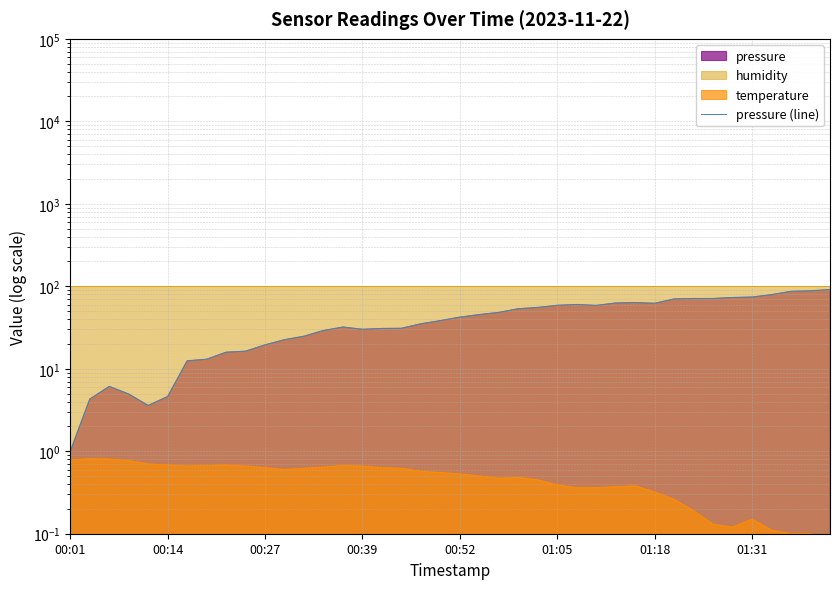

What is the difference between the maximum and second lowest values?

87.7